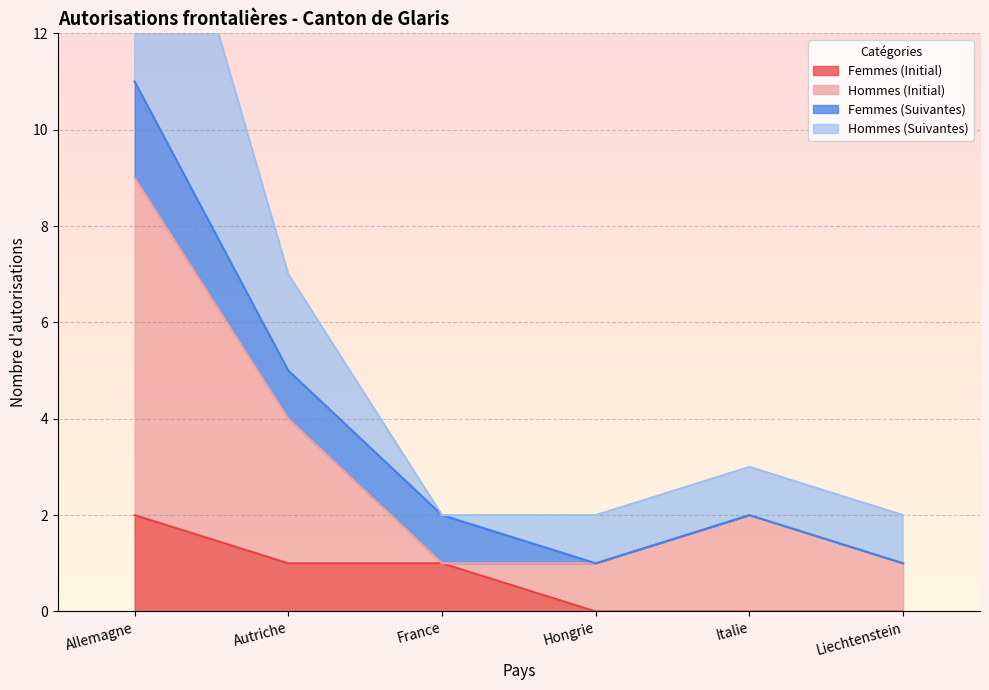

True or false: Femmes (Initial) has a value of 0 at Italie.

True